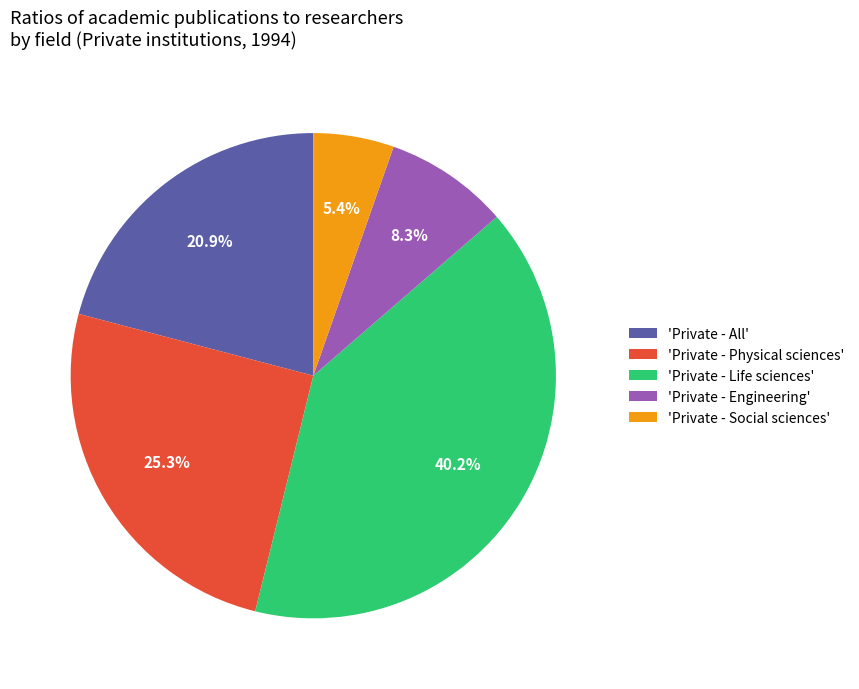

Does 'Private - Engineering' account for over 50% of the chart?

No